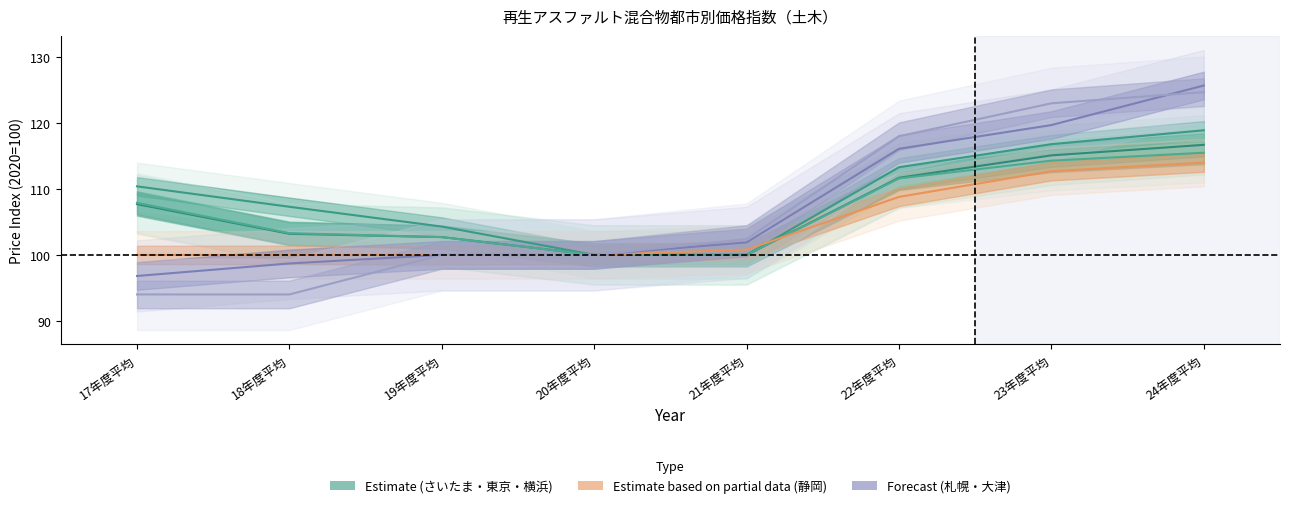

The value of 東京 at 22年度平均 is 179.2. True or false?

False